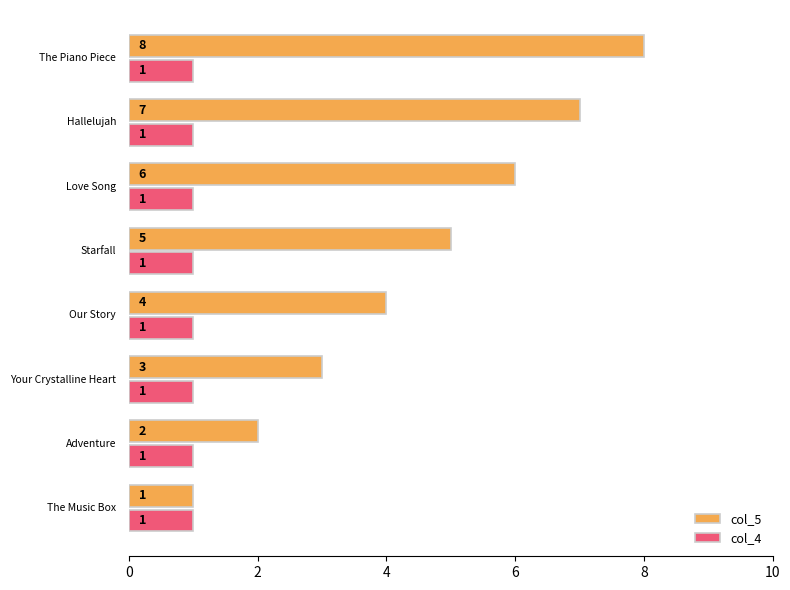

How many col_5 values are between 3 and 7?

5